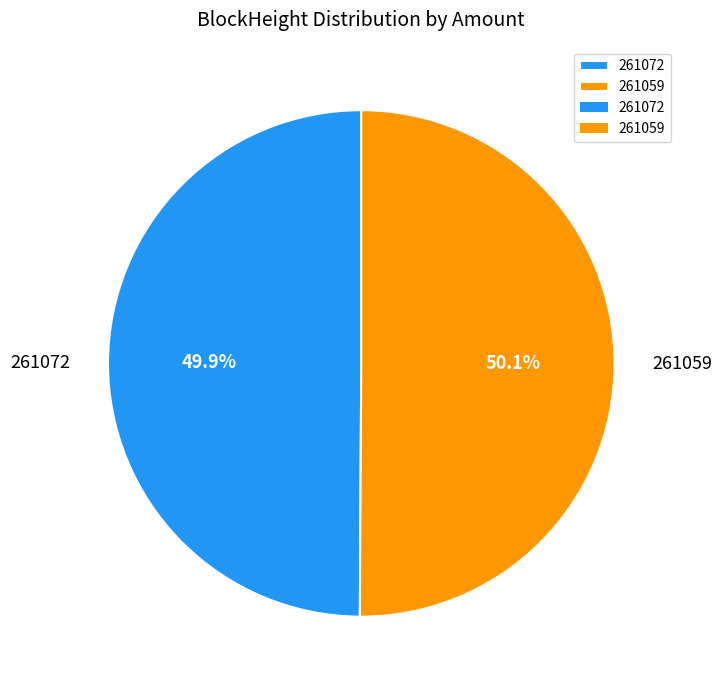

Approximately how many times larger is the value at 261059 compared to 261072?

1.0